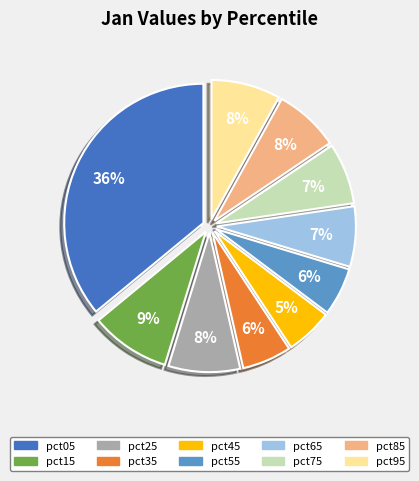

How many segments does this pie chart have?

10